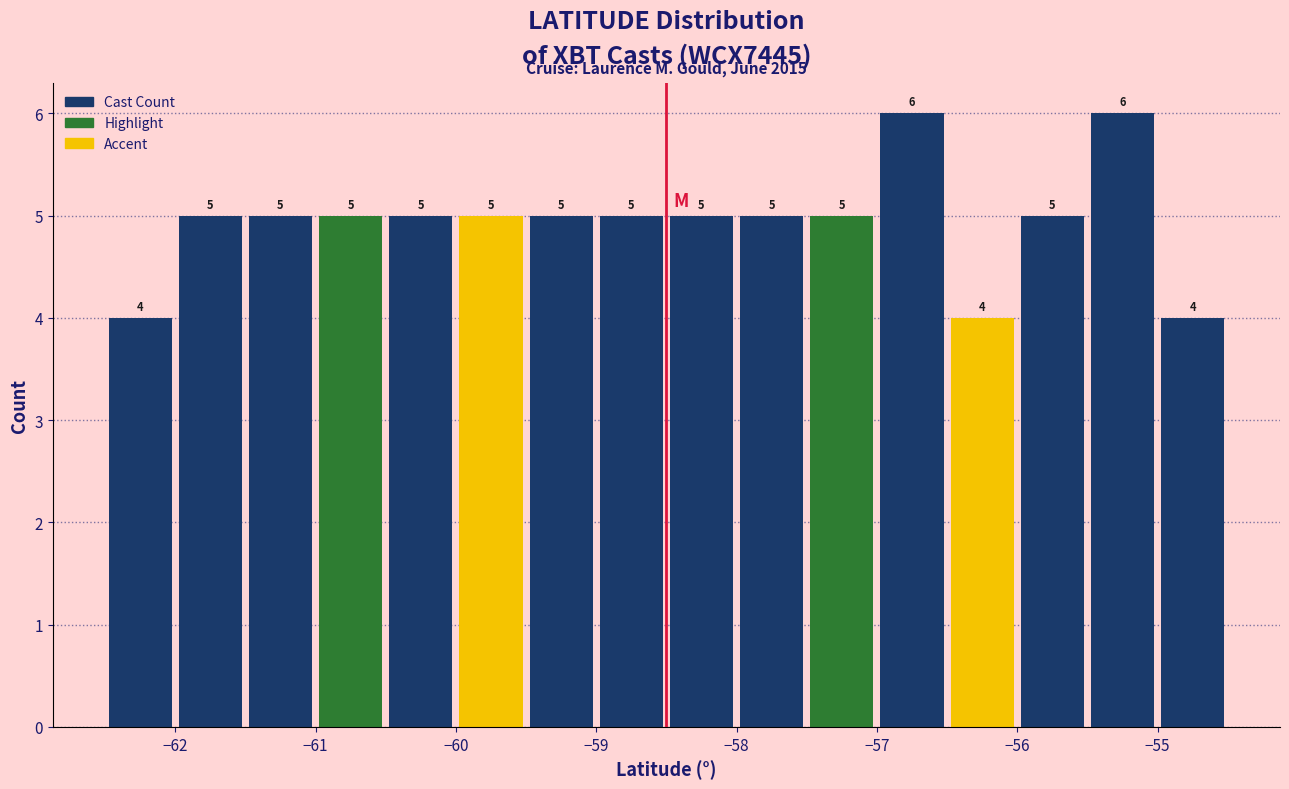

Reading left to right, list every bar in this chart as the range it spans on the x-axis followed by its height.

-62.5 to -62.0: 4
-62.0 to -61.5: 5
-61.5 to -61.0: 5
-61.0 to -60.5: 5
-60.5 to -60.0: 5
-60.0 to -59.5: 5
-59.5 to -59.0: 5
-59.0 to -58.5: 5
-58.5 to -58.0: 5
-58.0 to -57.5: 5
-57.5 to -57.0: 5
-57.0 to -56.5: 6
-56.5 to -56.0: 4
-56.0 to -55.5: 5
-55.5 to -55.0: 6
-55.0 to -54.5: 4